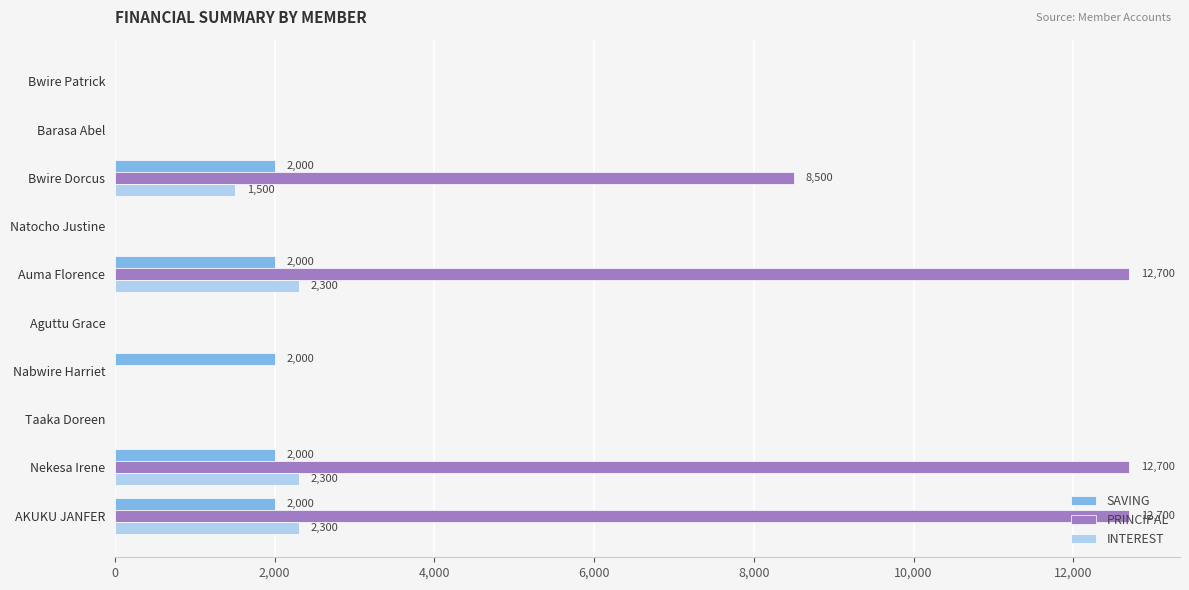

At which label is PRINCIPAL closest to 6350?

Bwire Dorcus